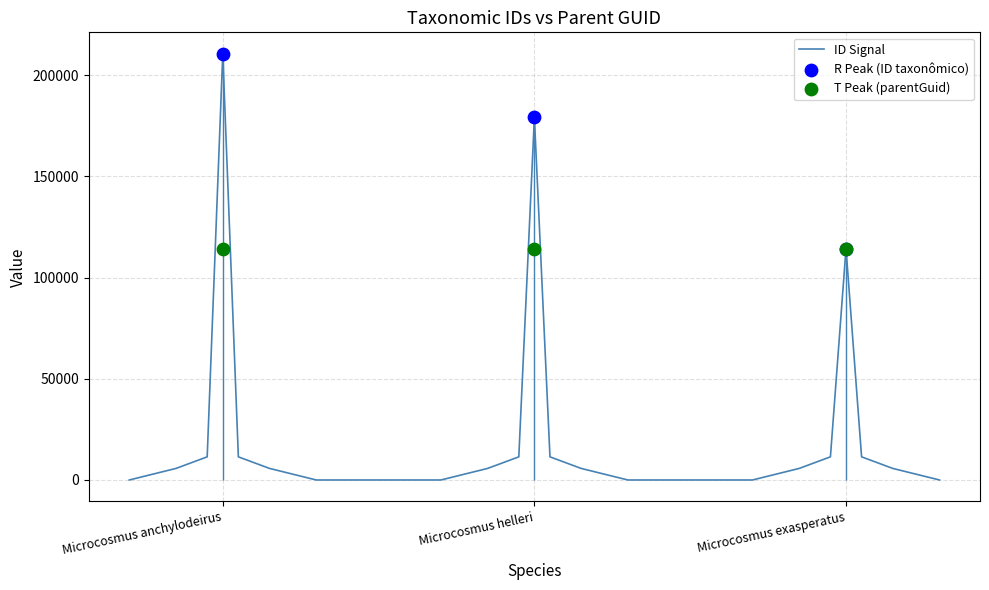

Which has a higher value, Microcosmus anchylodeirus or Microcosmus exasperatus?

Microcosmus anchylodeirus